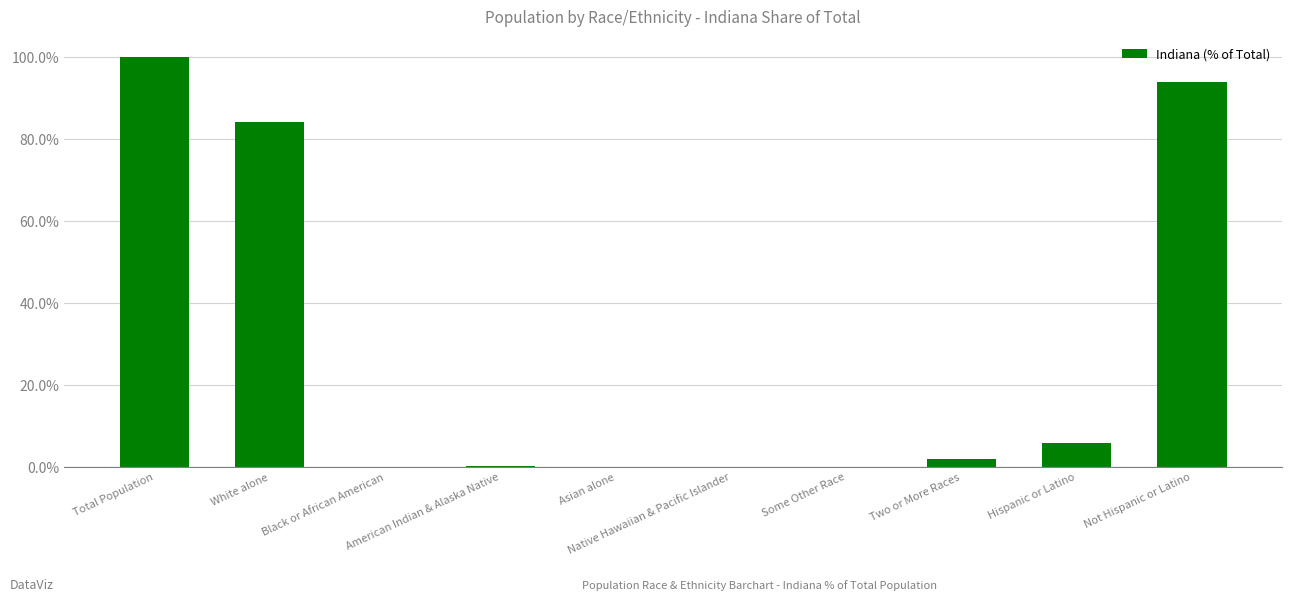

What is the average value?

28.7